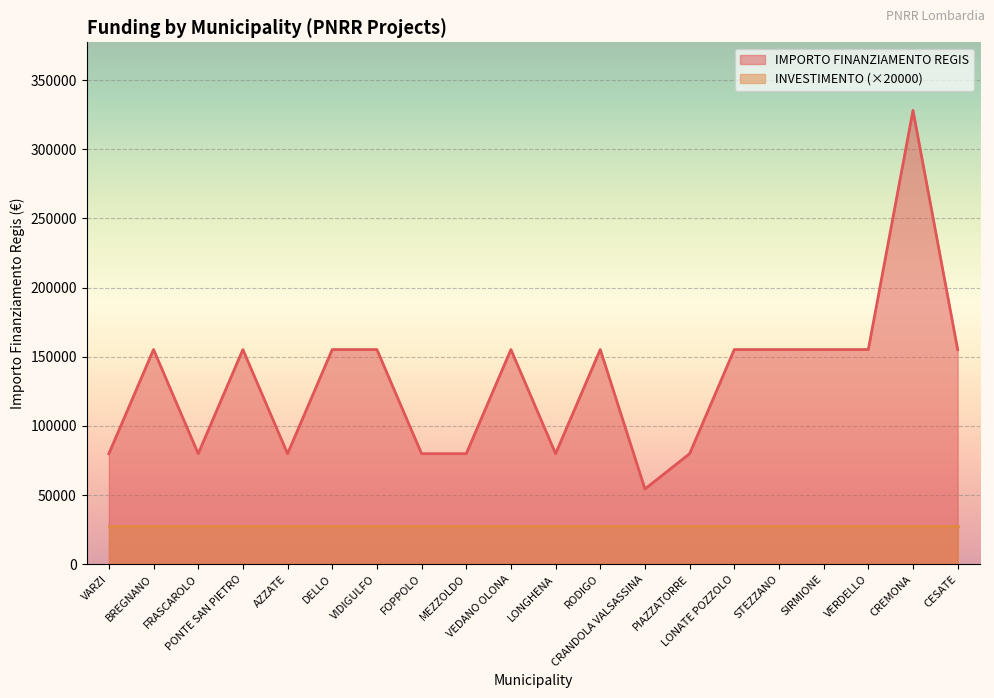

How many distinct data groups are displayed?

2